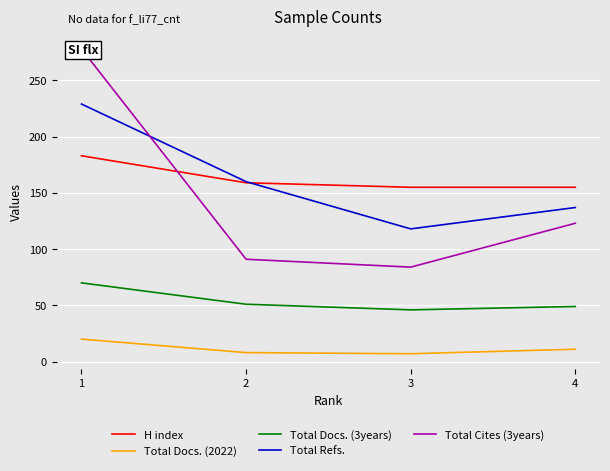

Which has a higher value, 4 or 2?

2